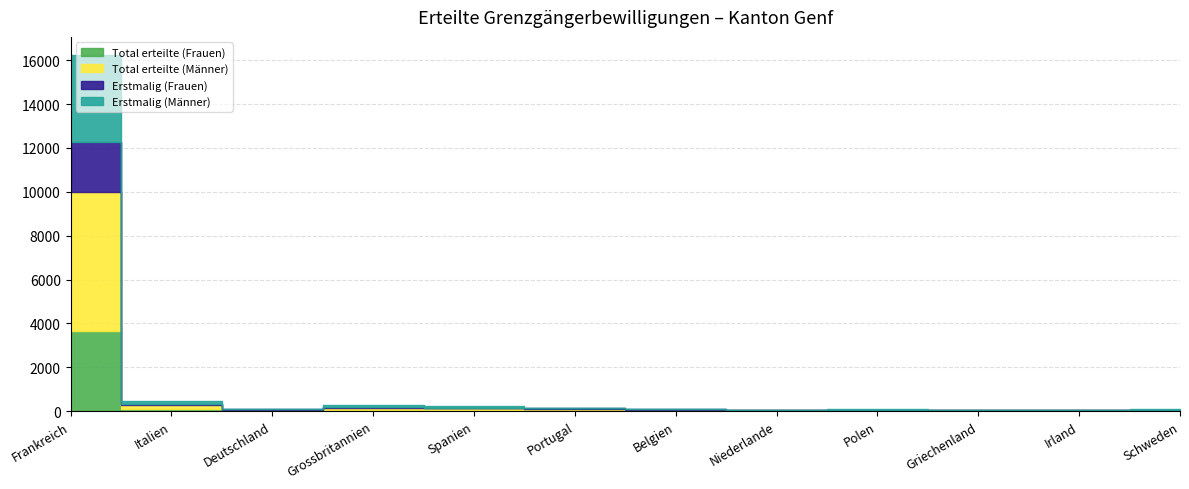

Is it true that Erstmalig (Männer) equals 40 at Portugal?

True